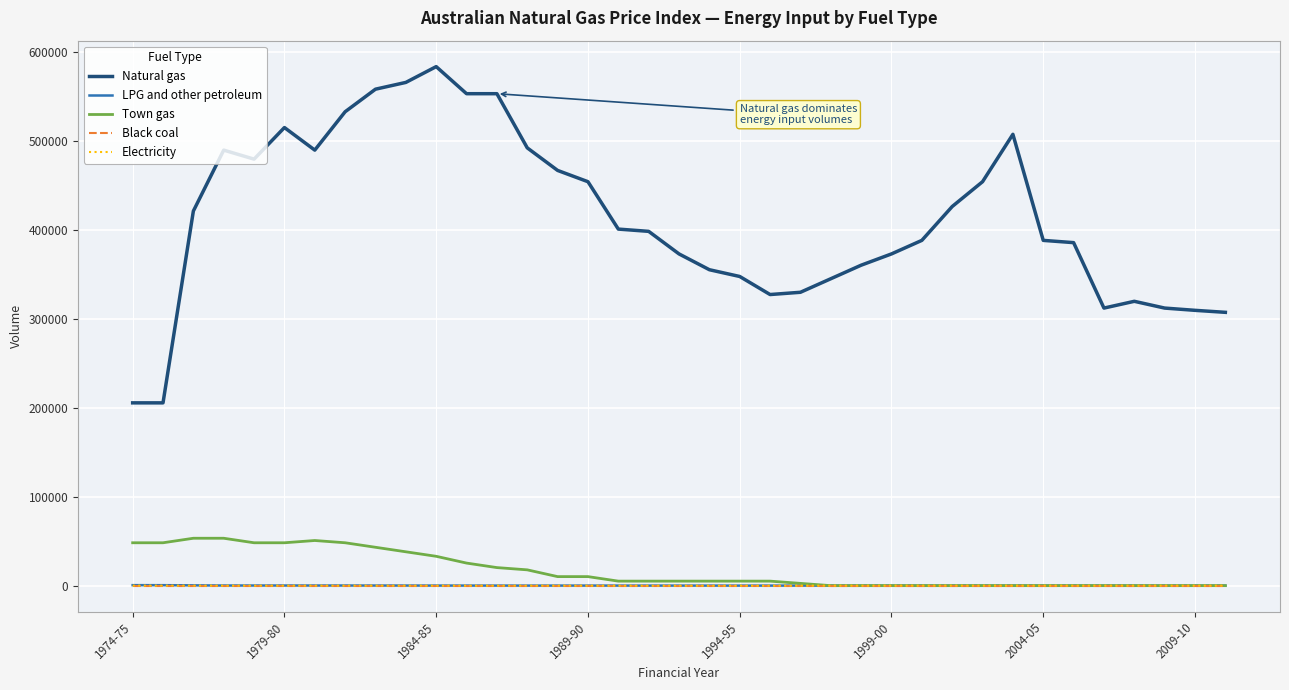

Which series has the widest spread of values?

Natural gas